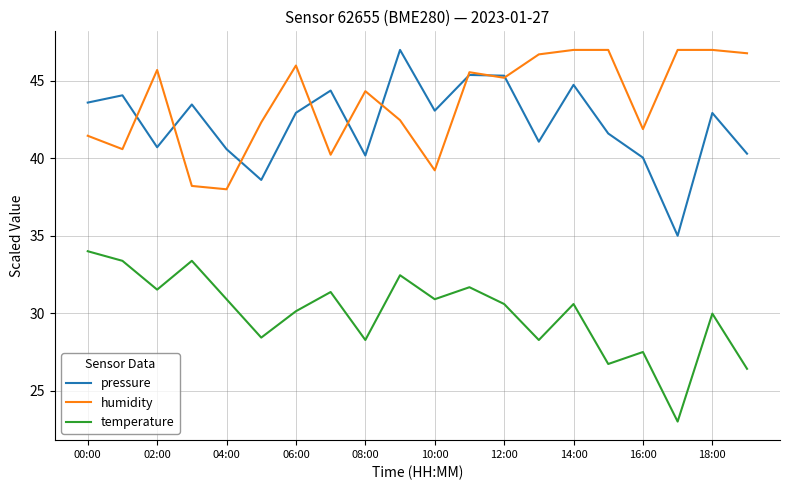

Which series has the largest total across all categories?

humidity